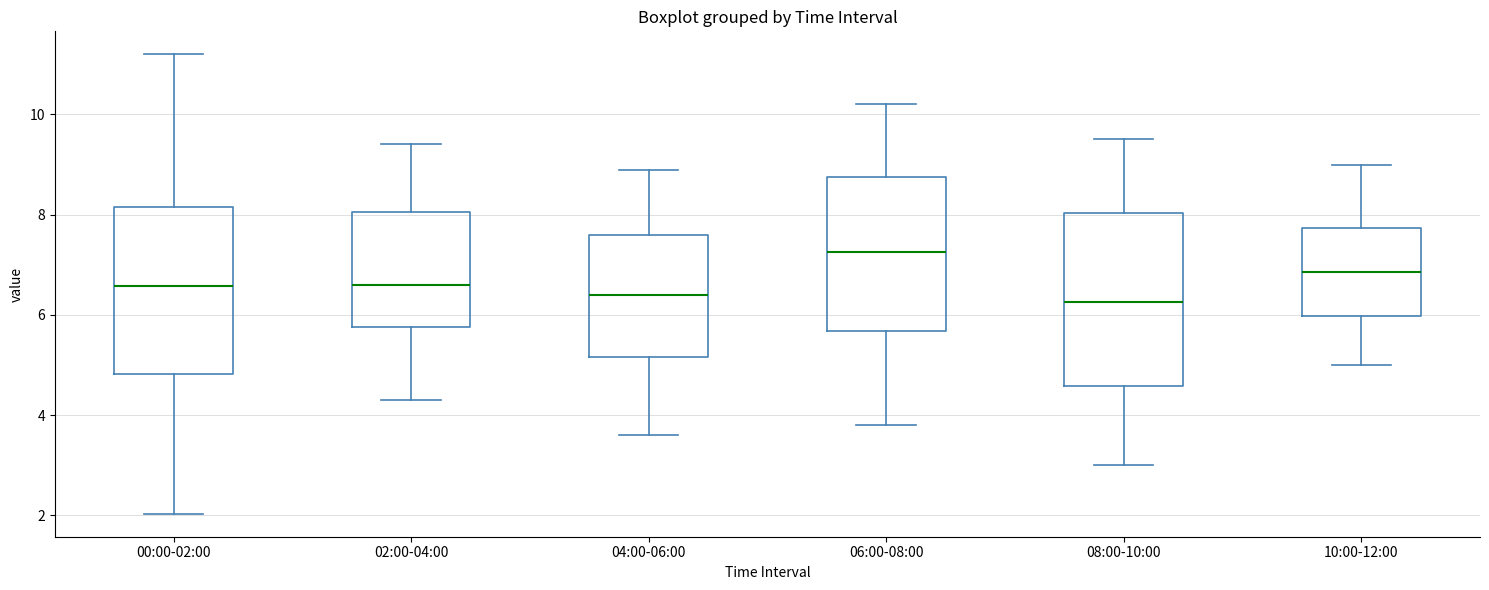

Reading left to right, transcribe this box plot: for each box, give where its median line is, the range the box spans, and where its two whiskers end, as read against the y-axis. The values are not printed on the chart, so give them approximately, as read against the axis.

00:00-02:00: median 6.6, box 4.8 to 8.2, whiskers 2.0 to 11.2
02:00-04:00: median 6.6, box 5.8 to 8.0, whiskers 4.4 to 9.4
04:00-06:00: median 6.4, box 5.2 to 7.6, whiskers 3.6 to 9.0
06:00-08:00: median 7.2, box 5.6 to 8.8, whiskers 3.8 to 10.2
08:00-10:00: median 6.2, box 4.6 to 8.0, whiskers 3.0 to 9.6
10:00-12:00: median 6.8, box 6.0 to 7.8, whiskers 5.0 to 9.0